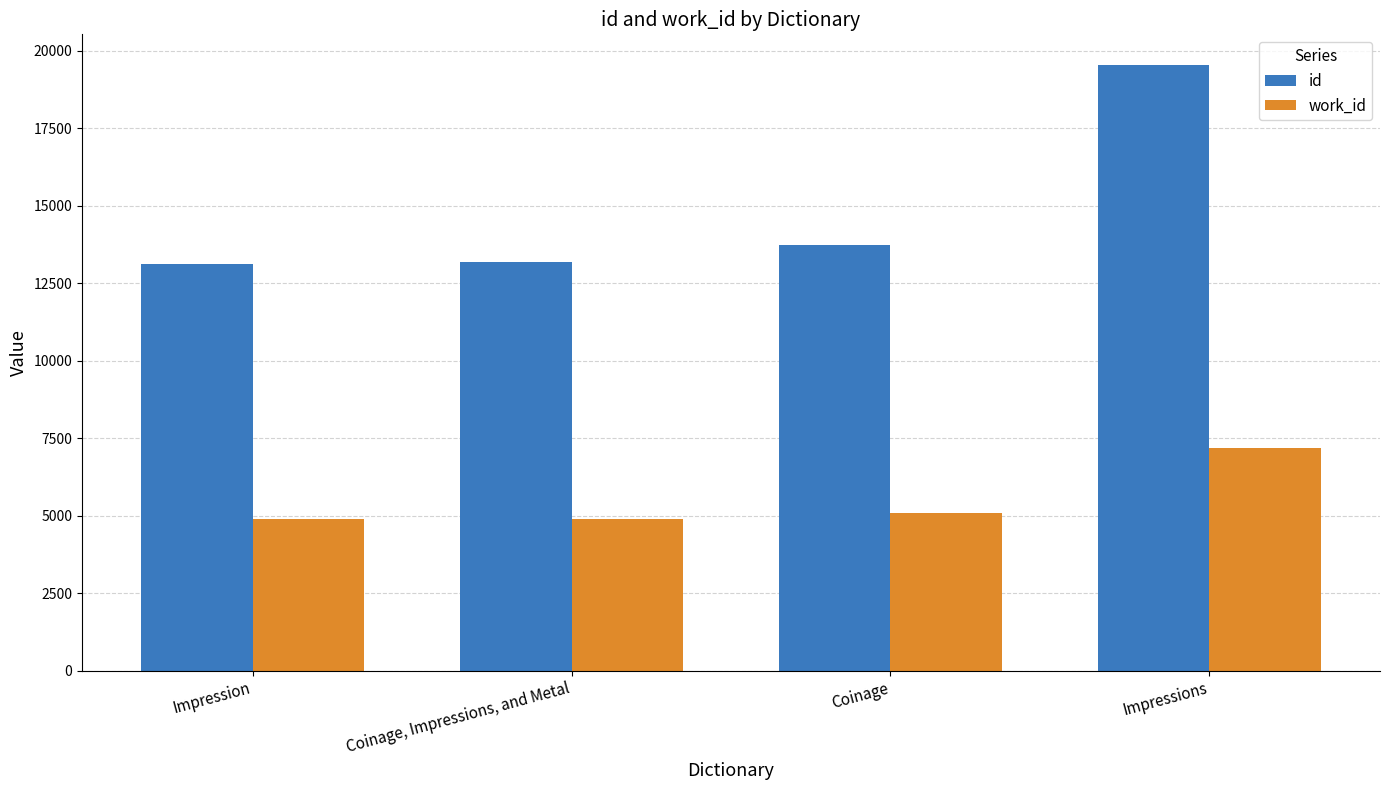

Which category has the highest value across all series?

Impressions